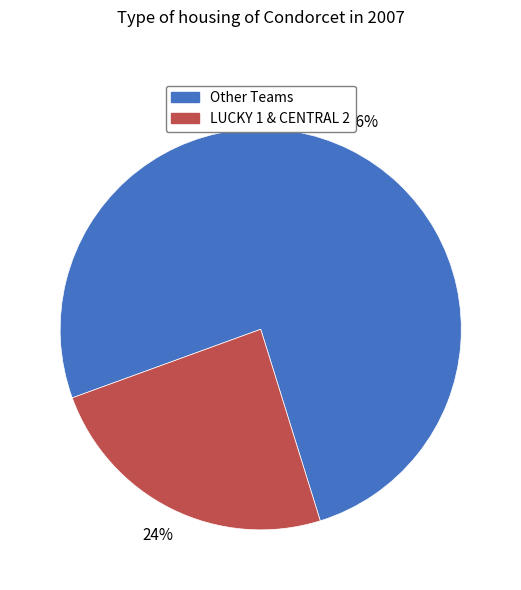

To the nearest percent, what is the difference between the largest and smallest slice percentages?

52%